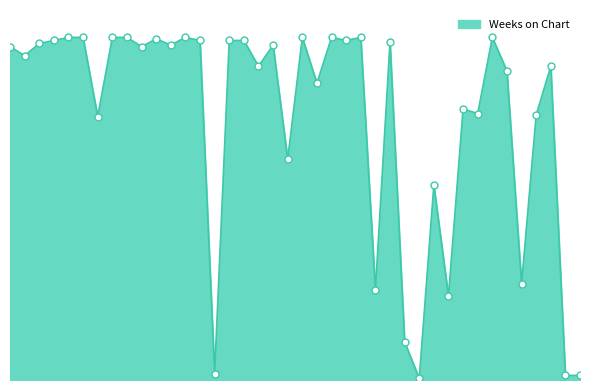

Is this an area chart (filled region under the line)?

Yes